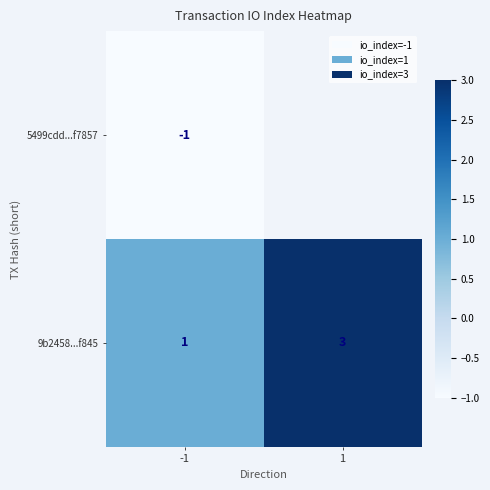

The value of 9b2458...f845 at 1 is 2. True or false?

False